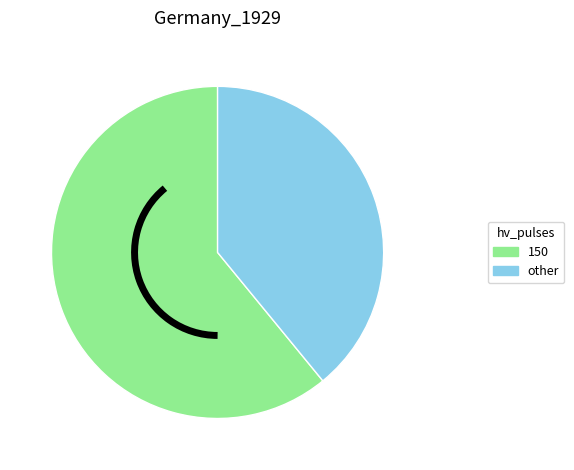

Is 150 the majority of the pie?

Yes